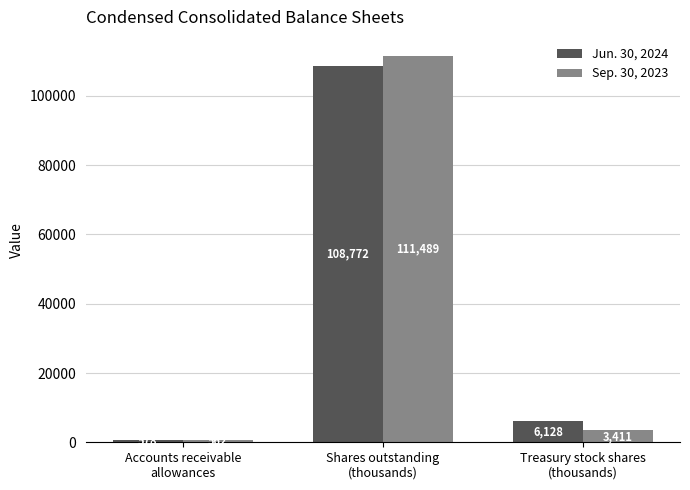

How many values in the Sep. 30, 2023 series are below 3411?

1